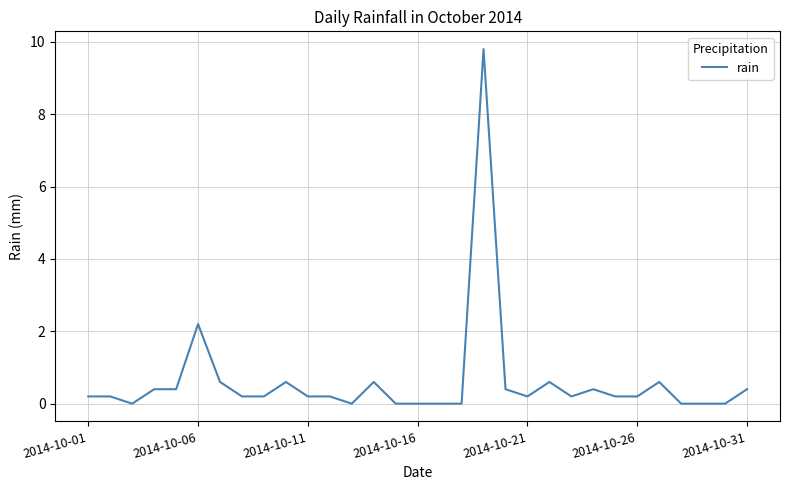

What is the greatest value displayed?

9.8